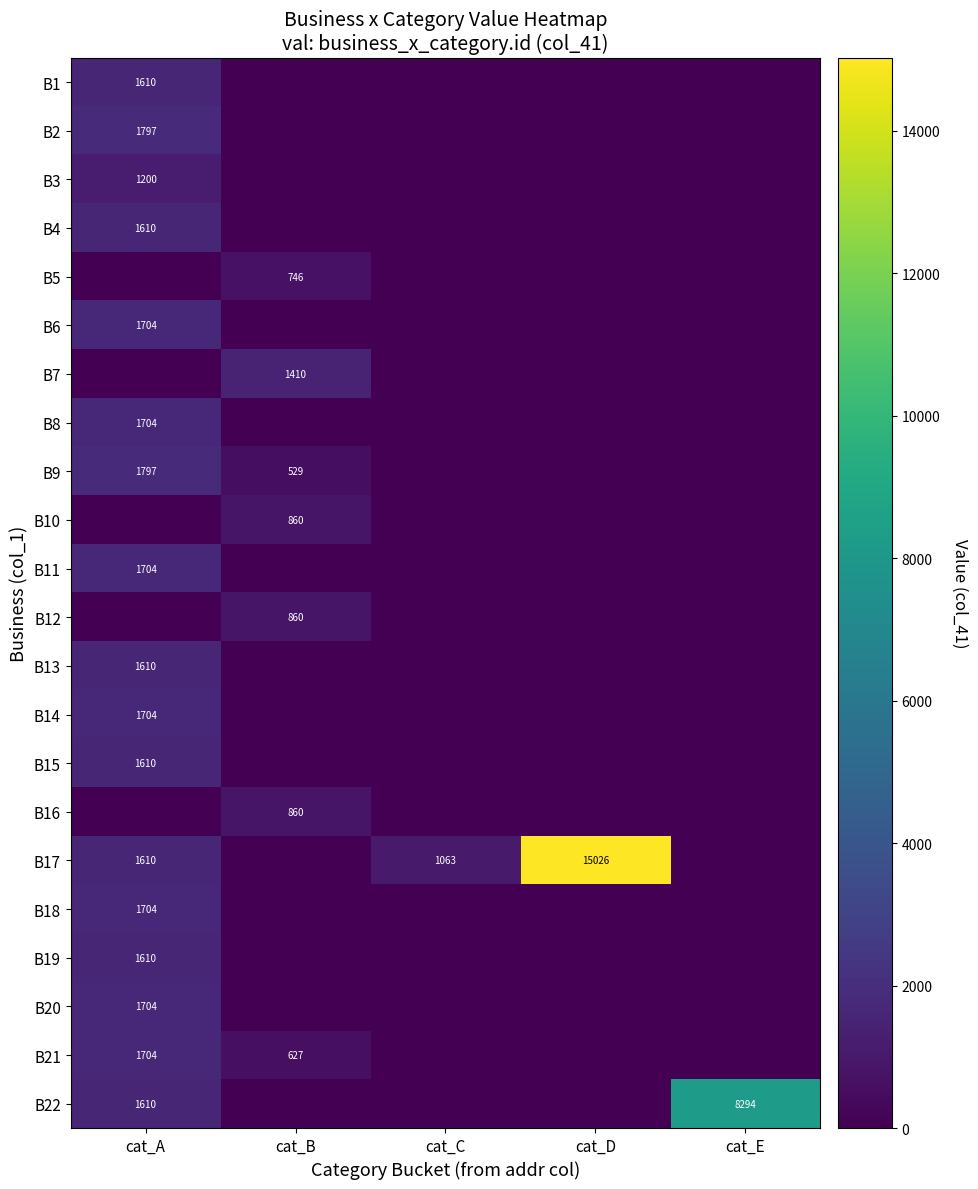

The value of B12 at cat_B is 860. True or false?

True